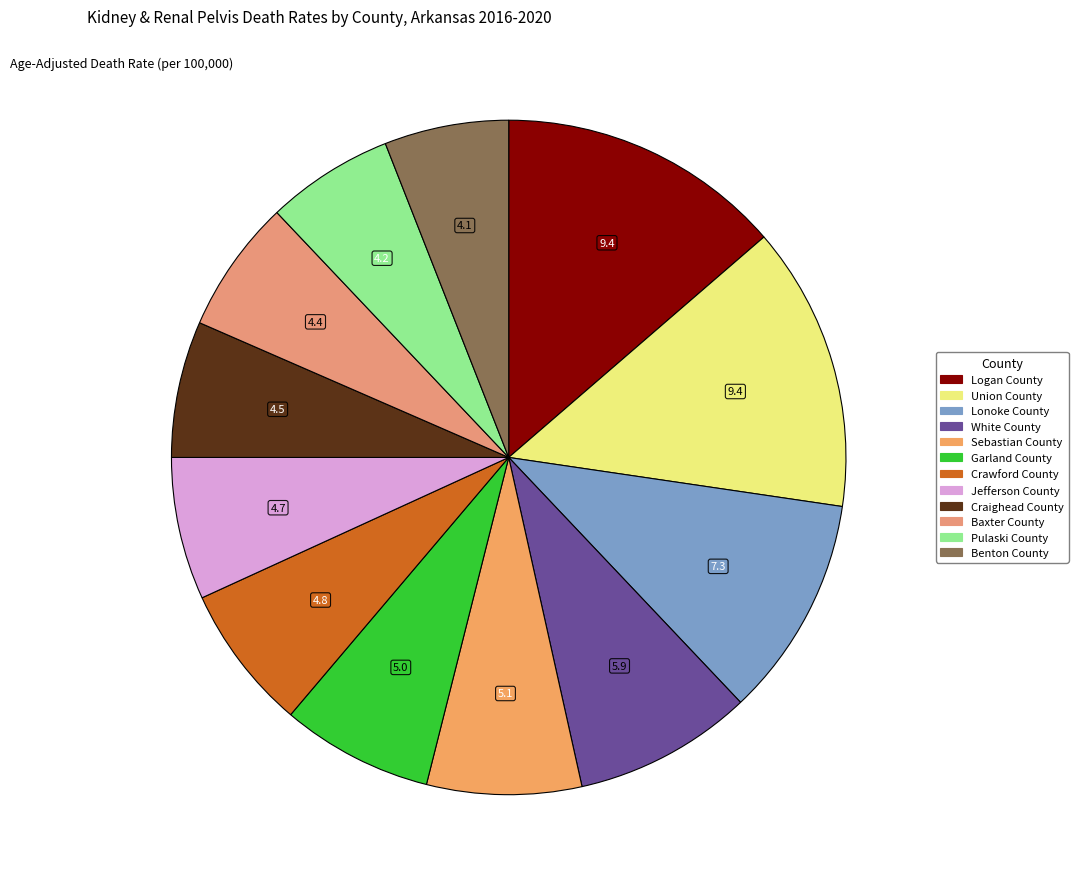

Count the number of slices in the pie.

12